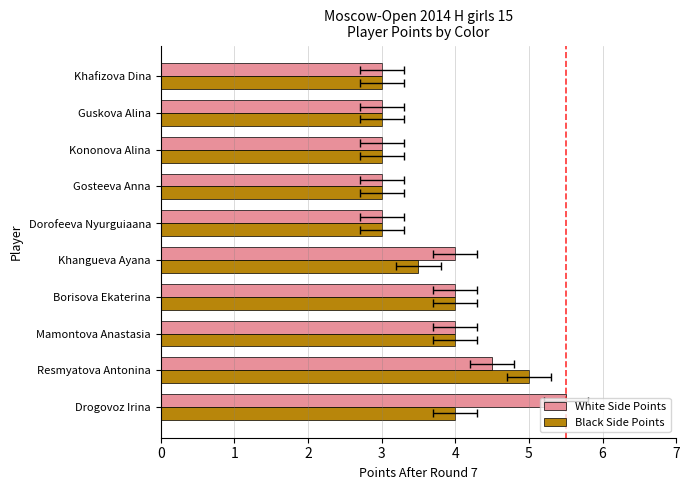

Which series changed the most between Mamontova Anastasia and Guskova Alina?

White Side Points